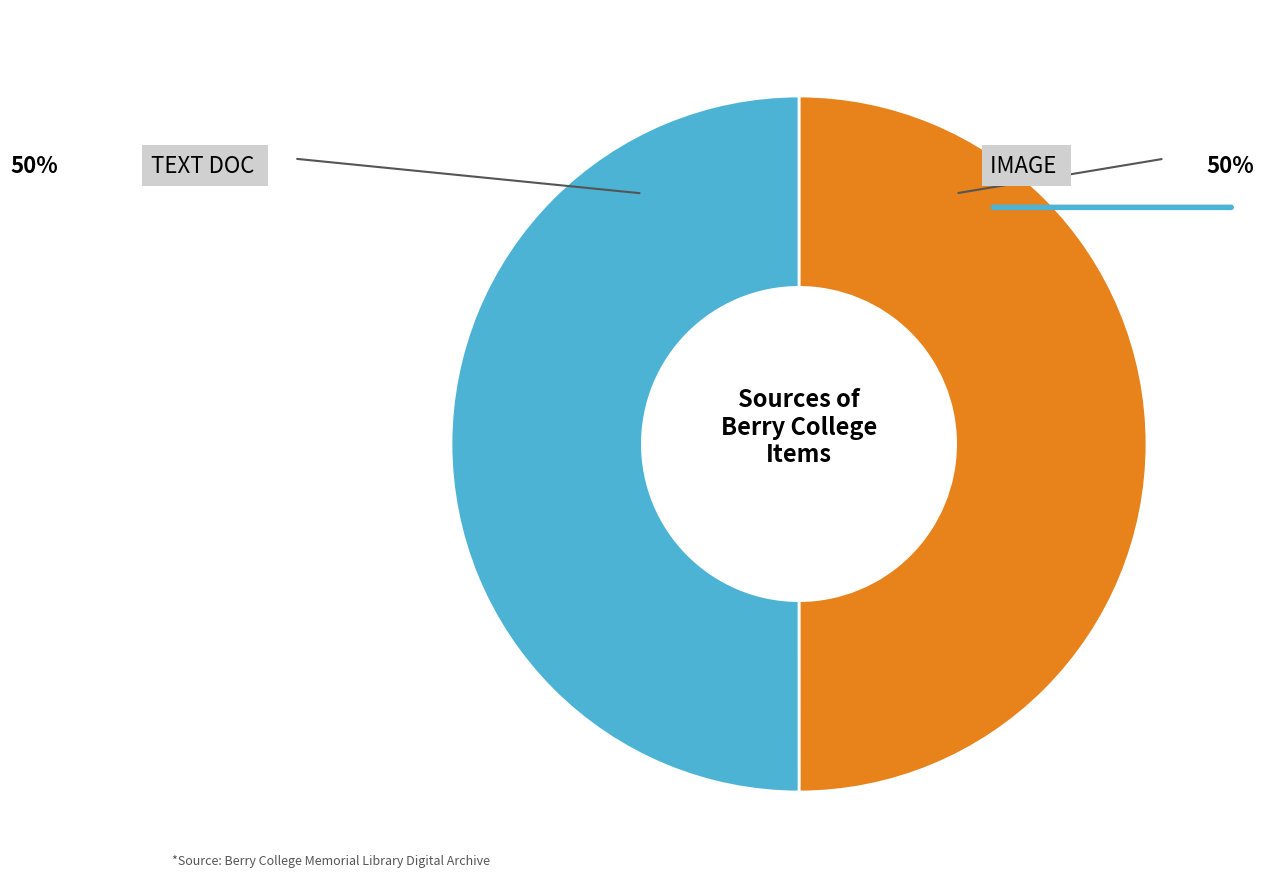

Count the number of slices in the pie.

2